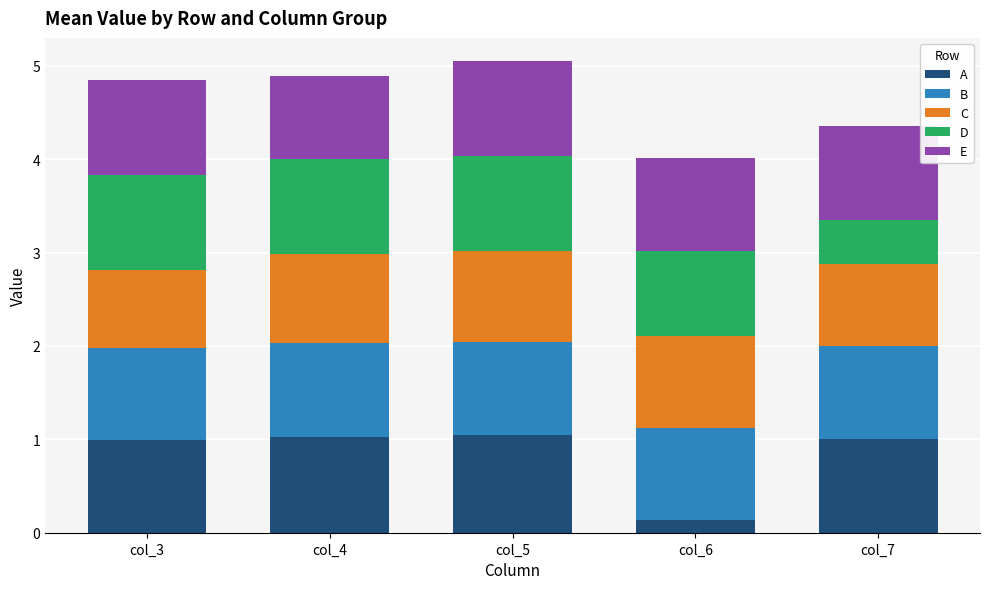

True or false: A has a value of 0.4 at col_3.

False